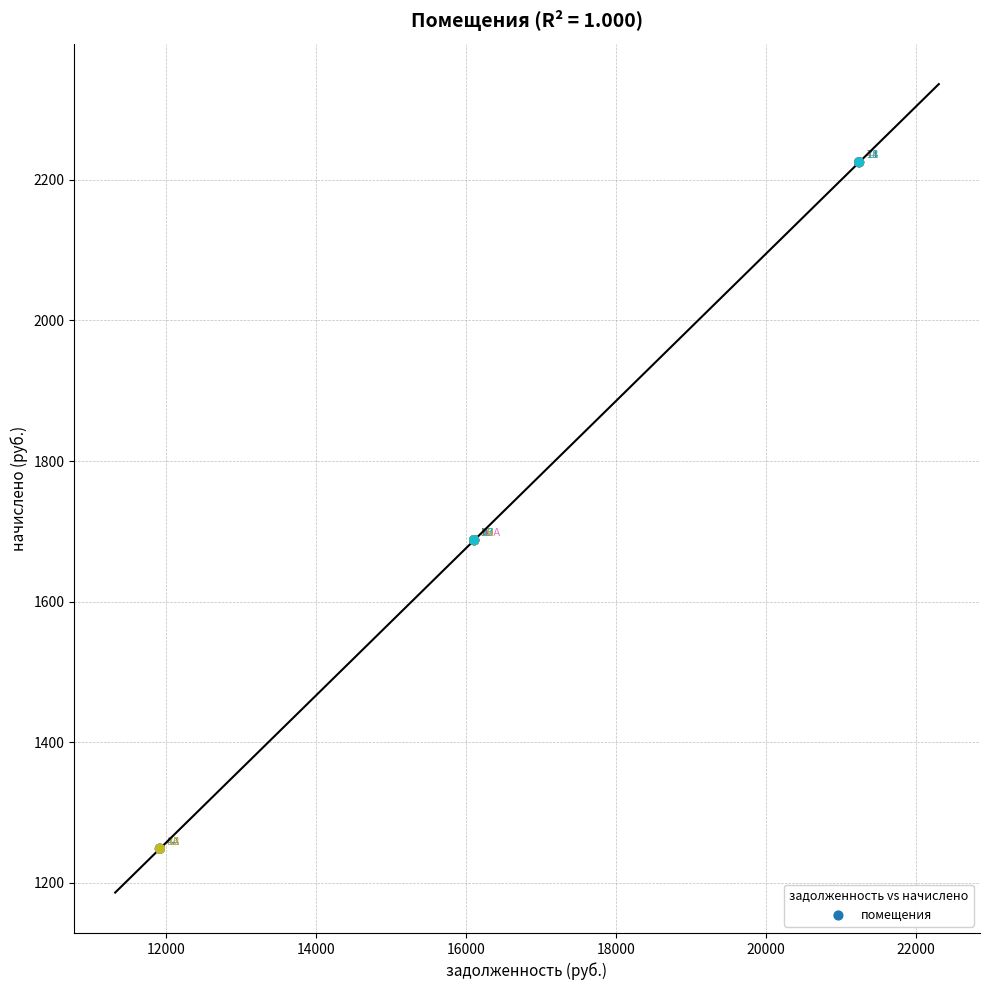

What Y value in the scatter plot is closest to 1736?

1687.4